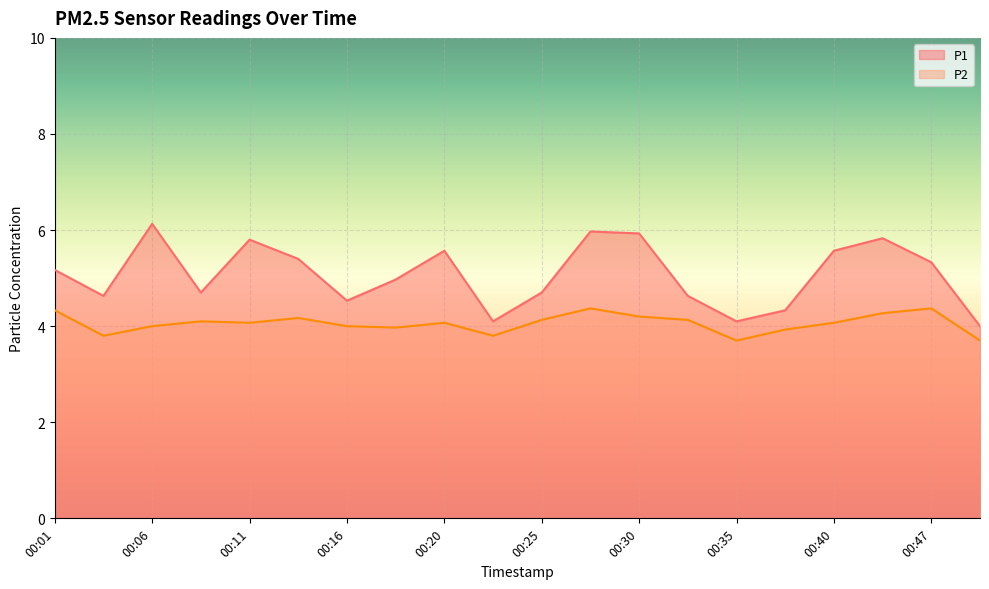

How many values in the P2 series exceed 4?

12